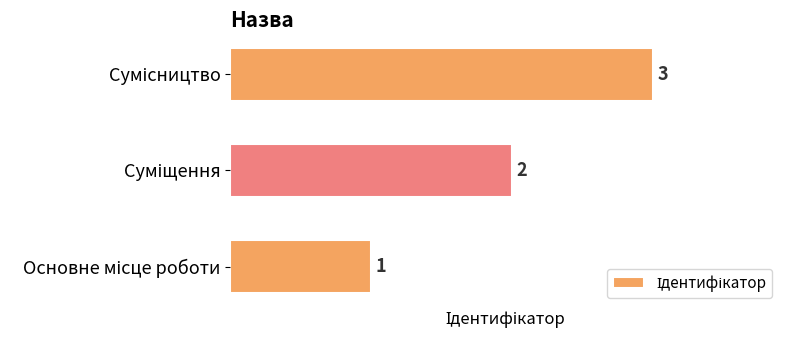

What is the greatest value displayed?

3